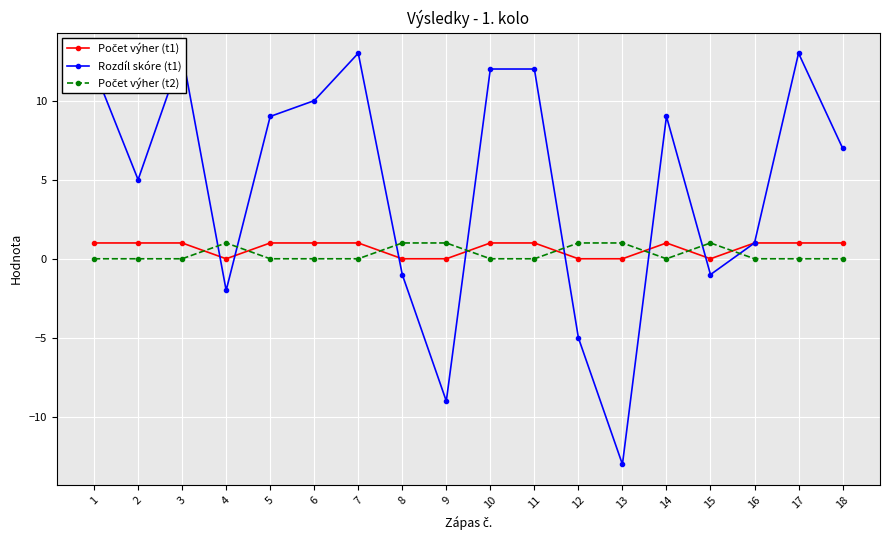

At which category does Počet výher (t2) reach its first local valley?

14